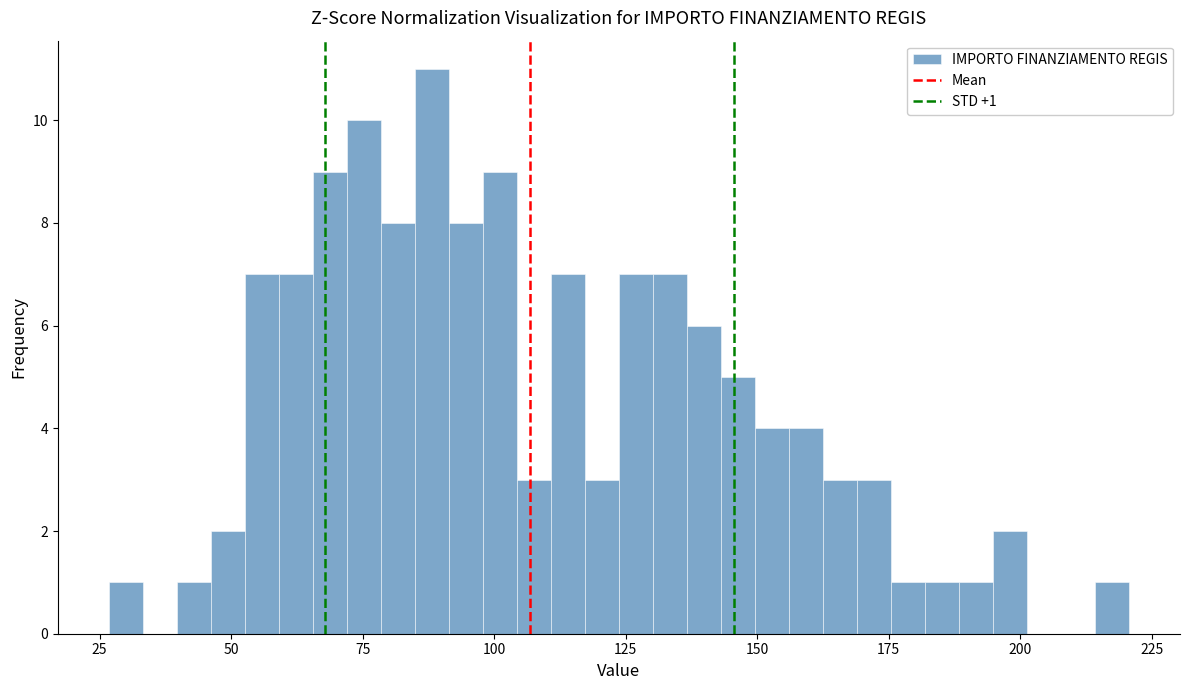

Read against the x-axis, roughly where is the centre of the tallest bar?

90